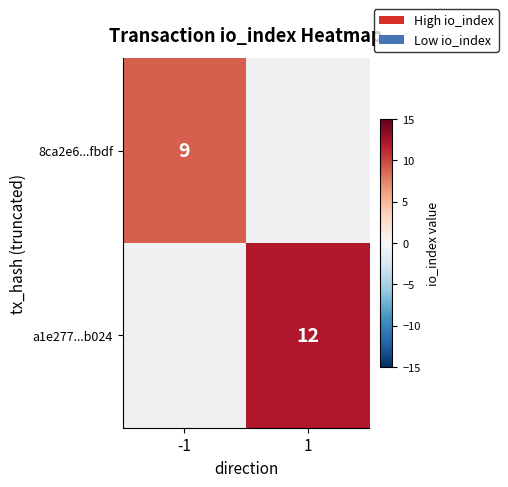

The value of 8ca2e6...fbdf at -1 is 9. True or false?

True